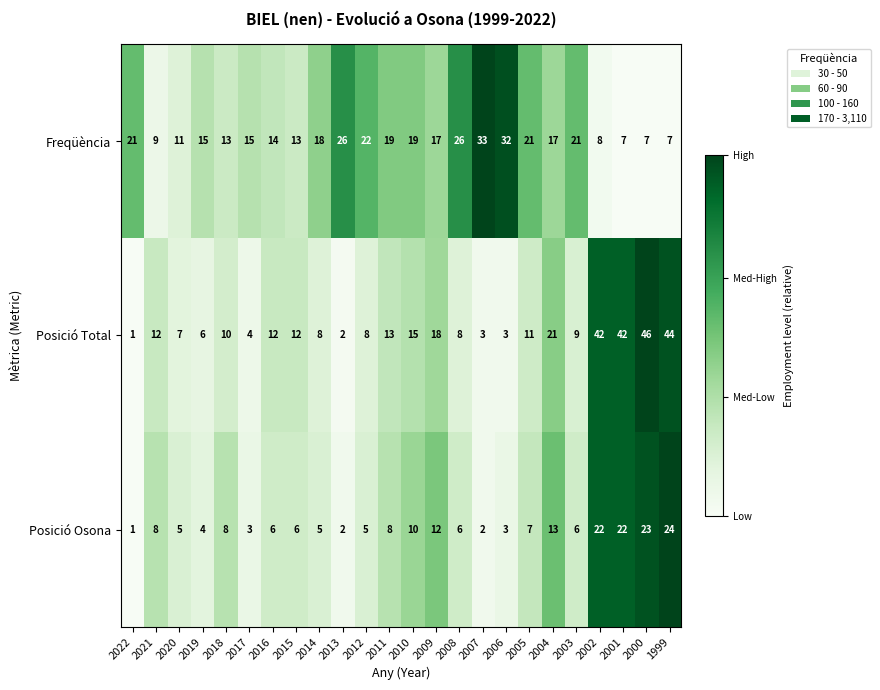

Rank the series by their average value, from highest to lowest.

Freqüència, Posició Total, Posició Osona